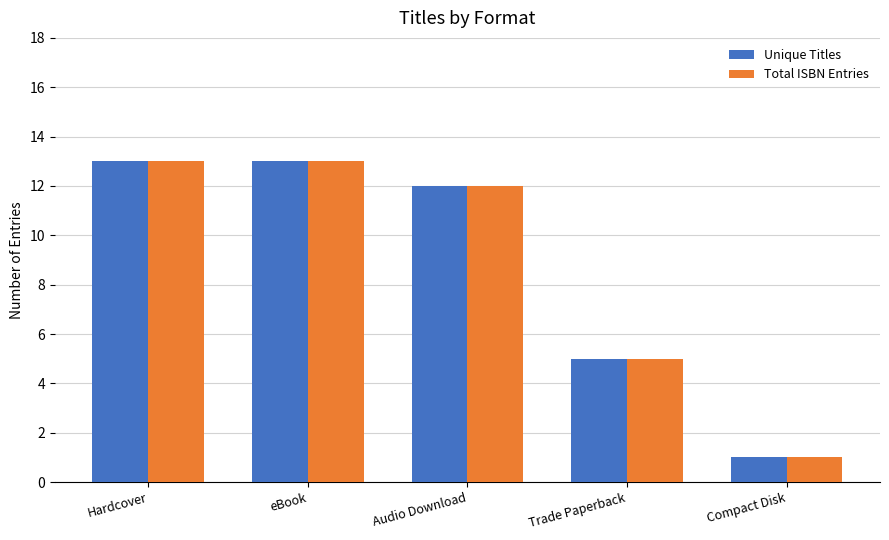

Where does the Total ISBN Entries series first go above 12?

Hardcover